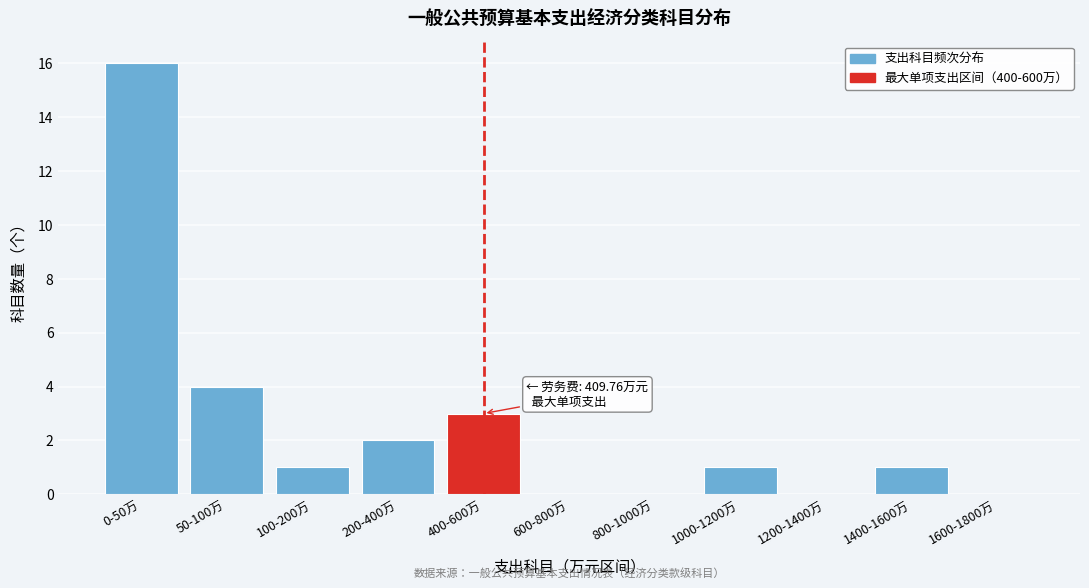

Reading right to left, transcribe all the data shown in this chart.

1600-1800万=0	1400-1600万=1	1200-1400万=0	1000-1200万=1	800-1000万=0	600-800万=0	400-600万=3	200-400万=2	100-200万=1	50-100万=4	0-50万=16